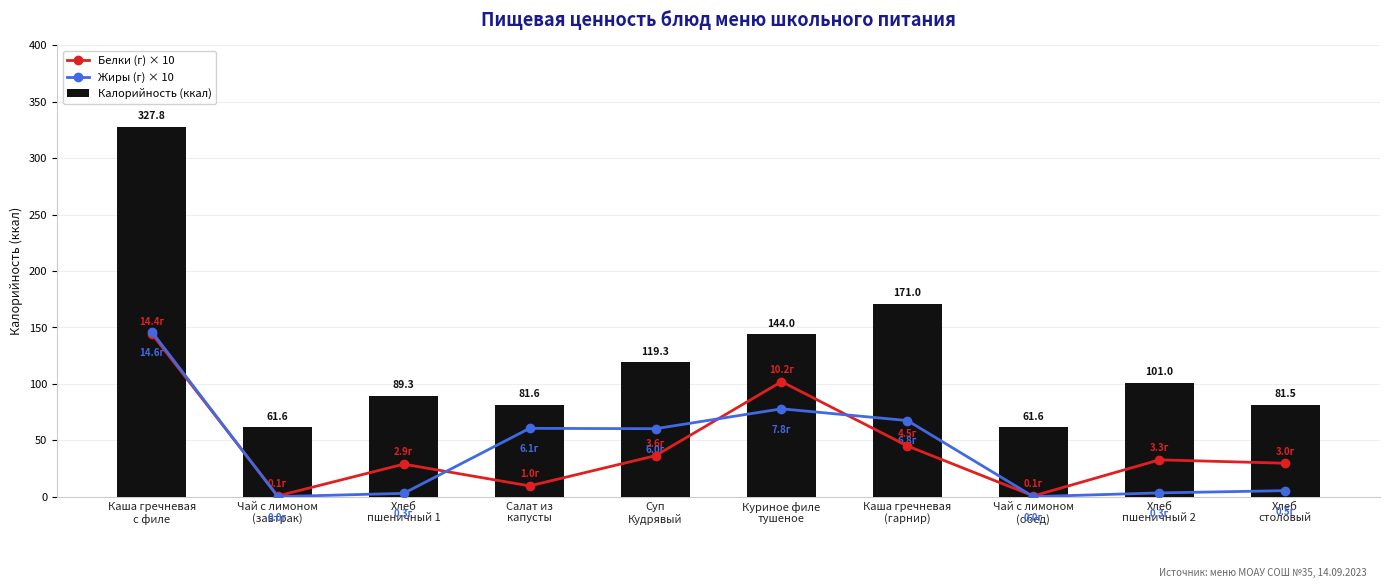

Where is Калорийность (ккал) nearest to the value 194?

Каша гречневая
(гарнир)